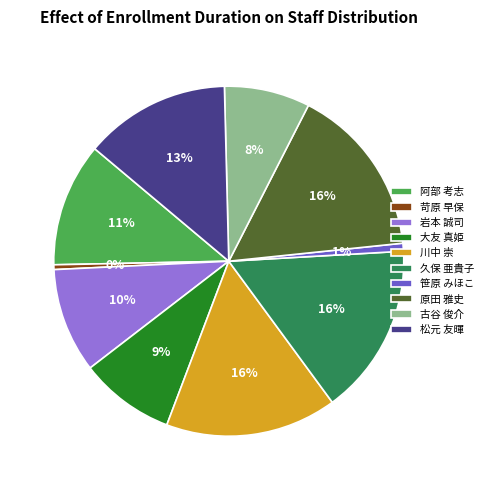

True or false: 大友 真姫 accounts for 1% of the total.

False